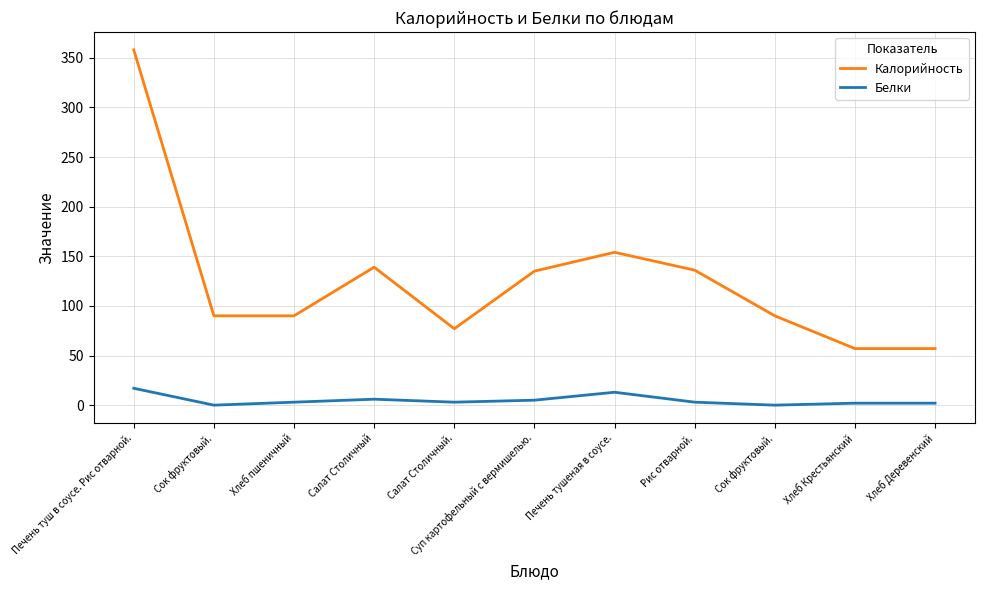

List the series in order of their peak value, lowest first.

Белки, Калорийность